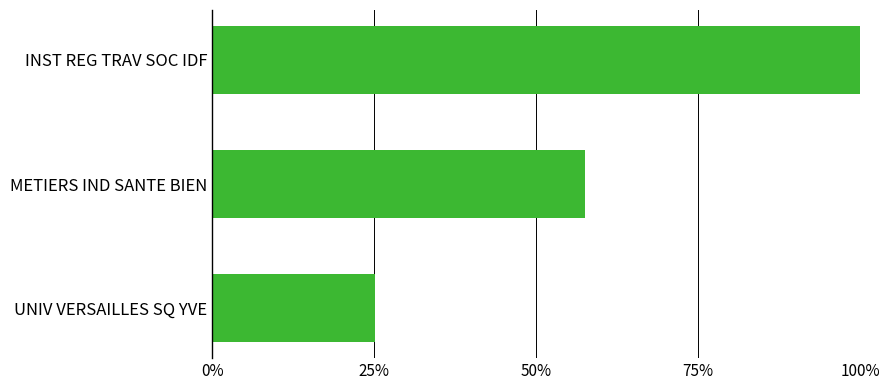

Rank the categories by value from highest to lowest.

INST REG TRAV SOC IDF, METIERS IND SANTE BIEN, UNIV VERSAILLES SQ YVE